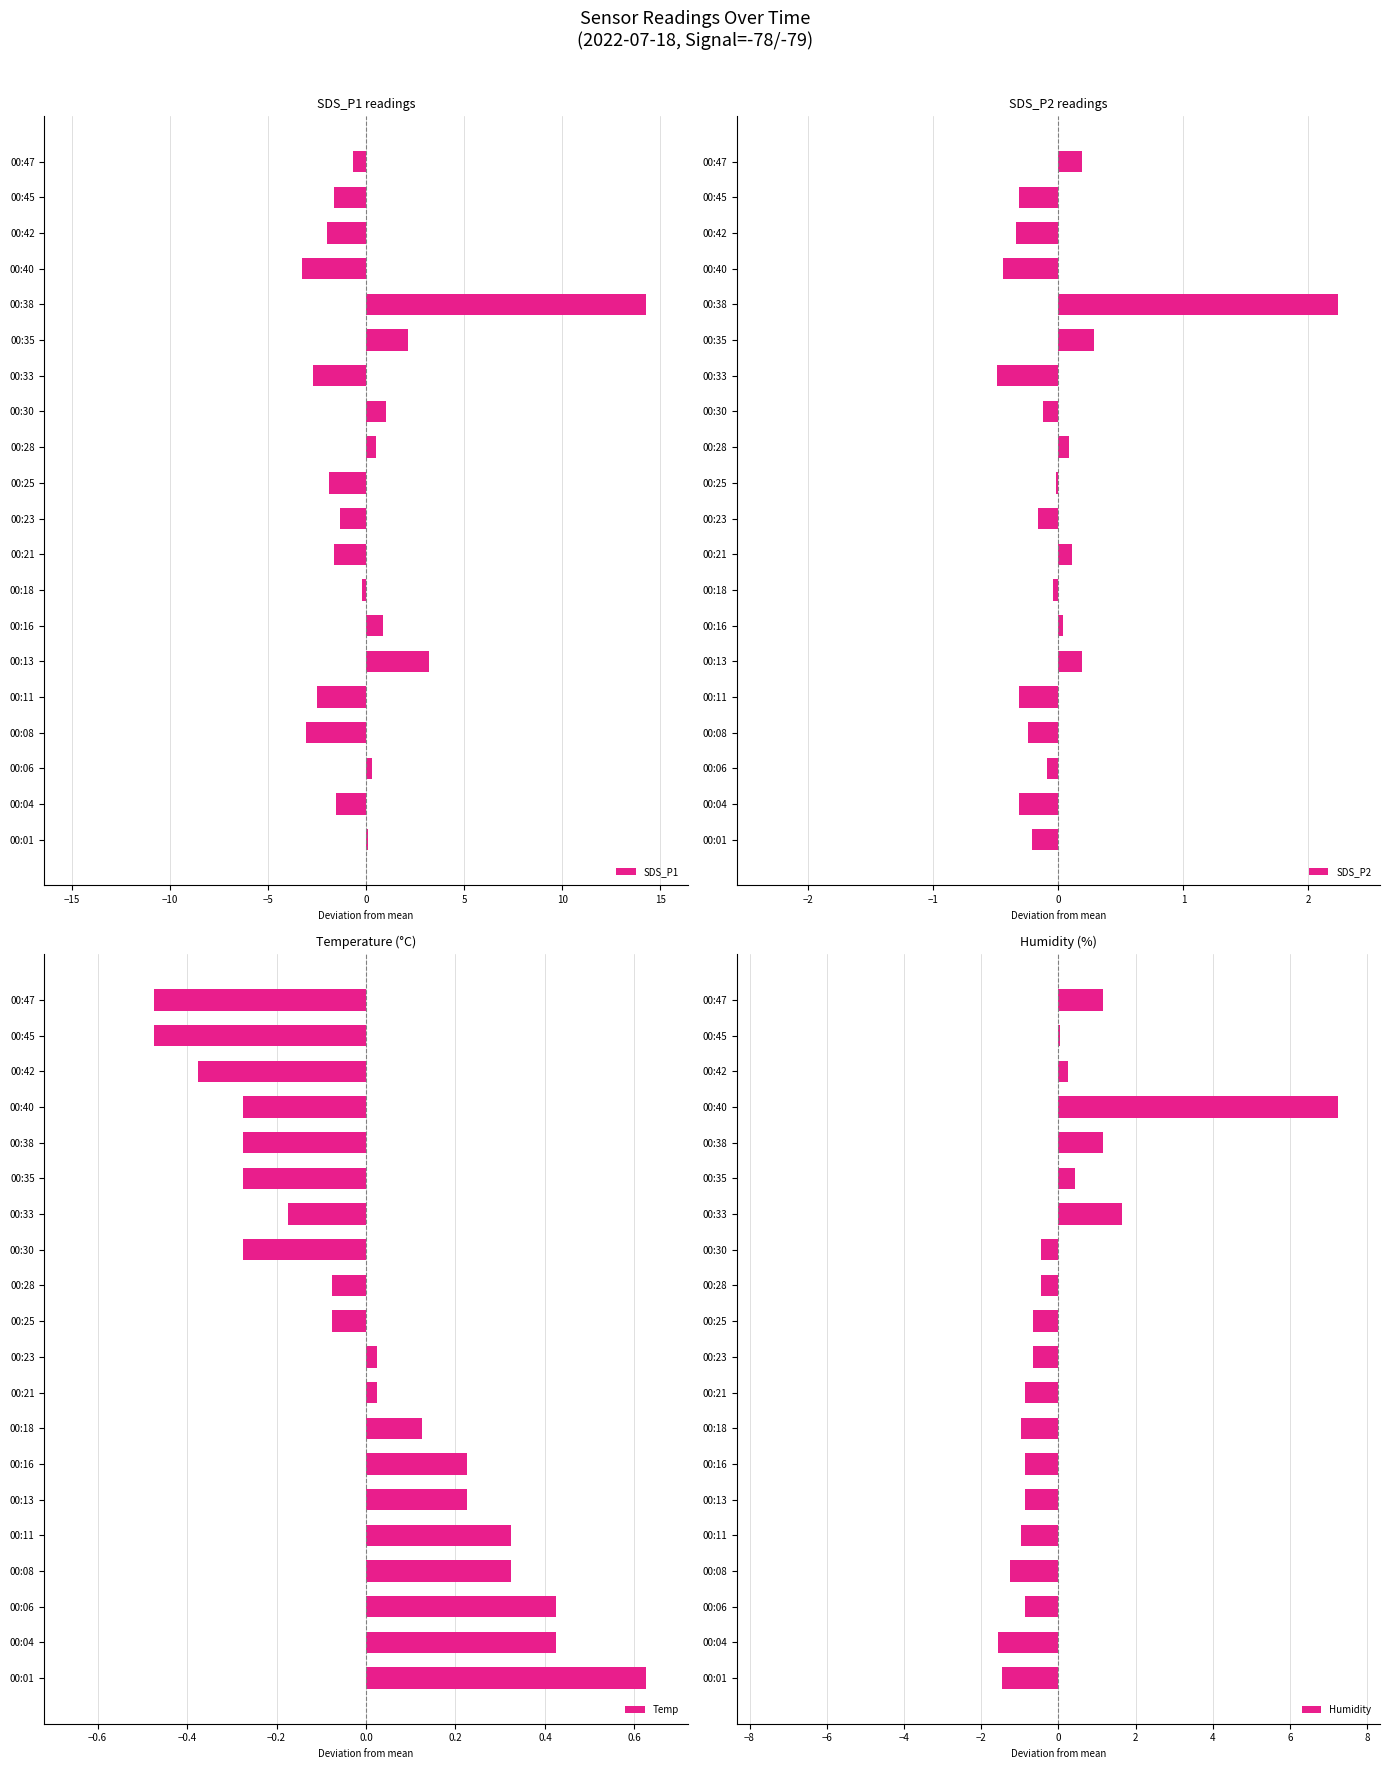

What is the difference between the maximum and minimum values in the Temp series?

1.1